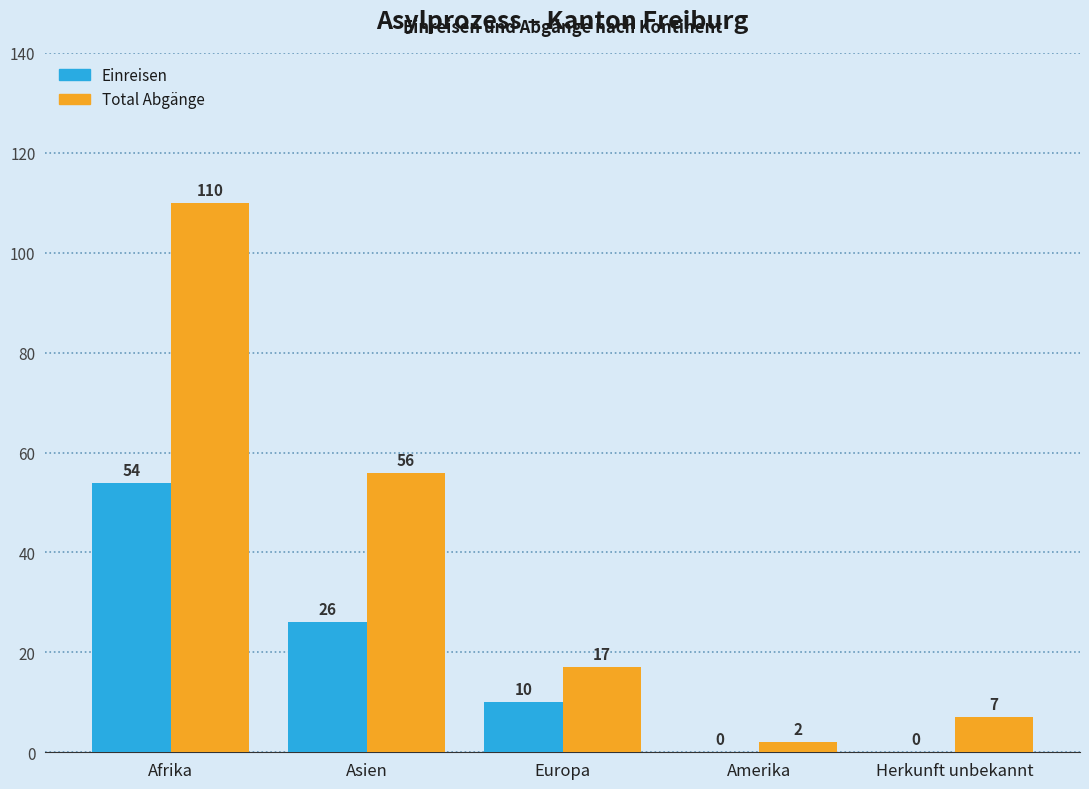

Is the value of Total Abgänge at Amerika greater than the value of Einreisen at Herkunft unbekannt?

Yes